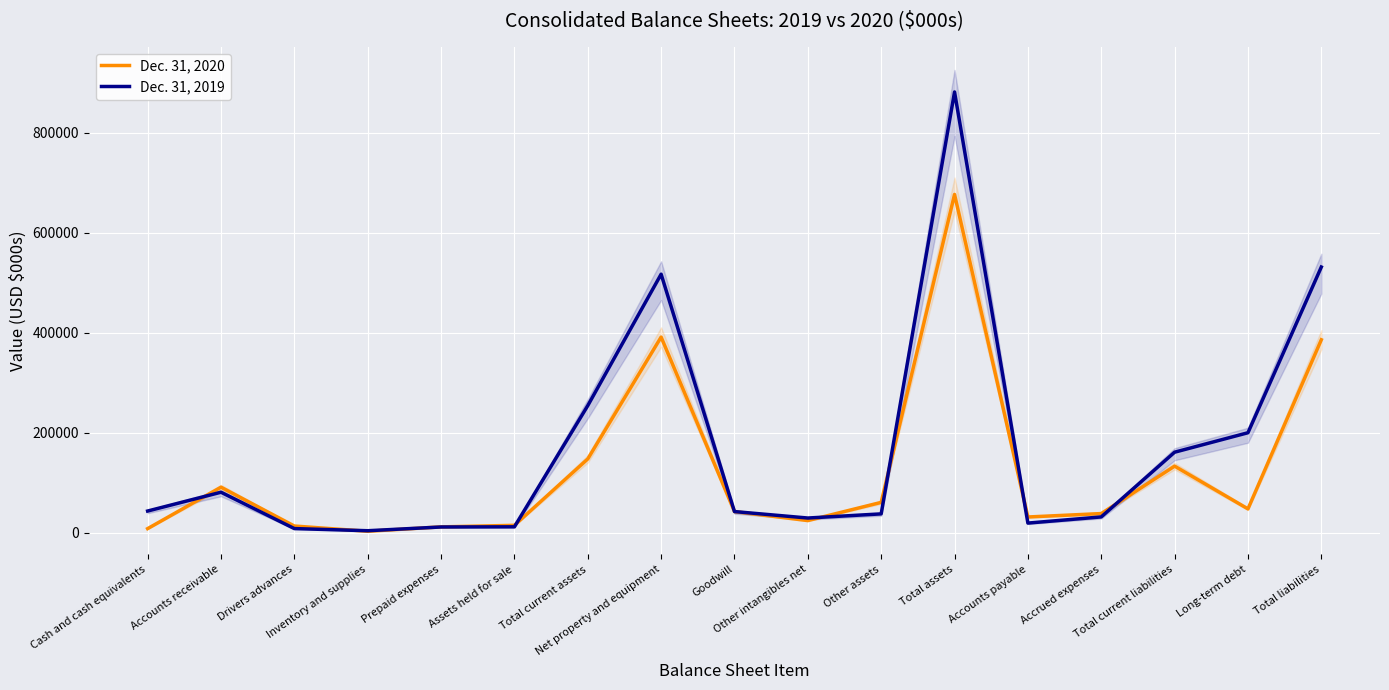

What is the total value across all series at Accounts payable?

51195